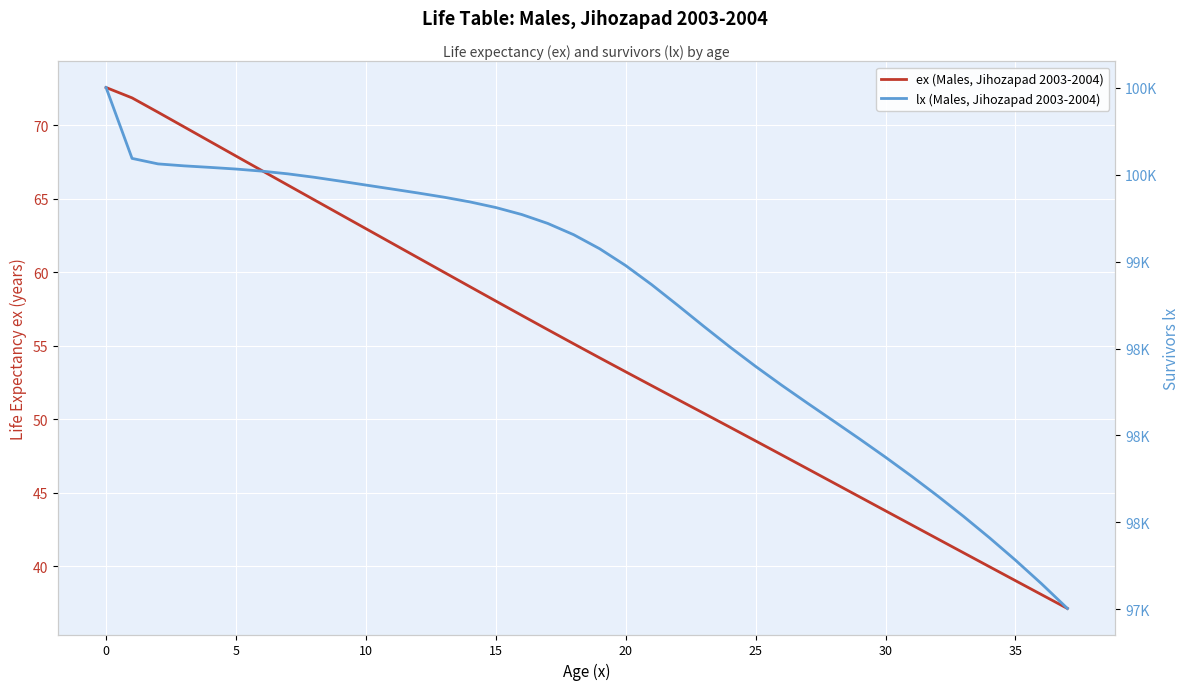

True or false: ex (Males, Jihozapad 2003-2004) and lx (Males, Jihozapad 2003-2004) cross at least once.

False